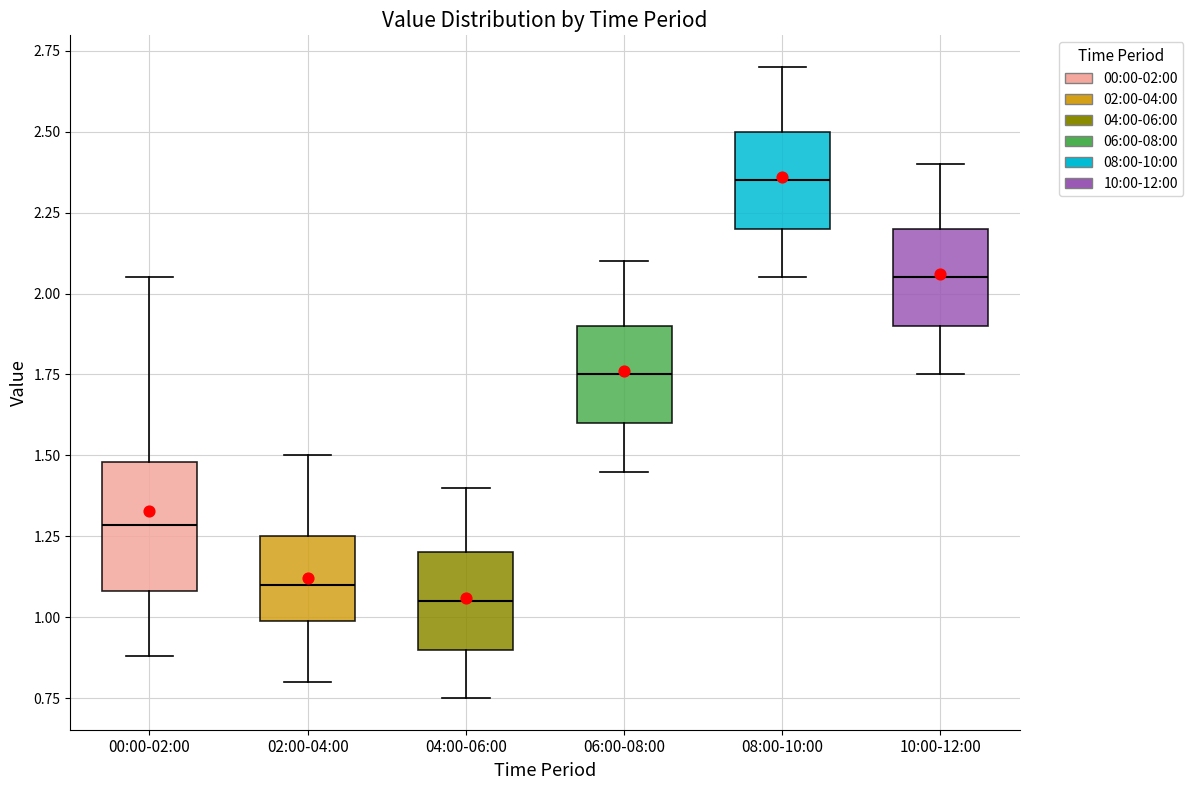

Reading left to right, transcribe this box plot: for each box, give where its median line is, the range the box spans, and where its two whiskers end, as read against the y-axis. The values are not printed on the chart, so give them approximately, as read against the axis.

00:00-02:00: median 1.30, box 1.10 to 1.50, whiskers 0.90 to 2.05
02:00-04:00: median 1.10, box 1.00 to 1.25, whiskers 0.80 to 1.50
04:00-06:00: median 1.05, box 0.90 to 1.20, whiskers 0.75 to 1.40
06:00-08:00: median 1.75, box 1.60 to 1.90, whiskers 1.45 to 2.10
08:00-10:00: median 2.35, box 2.20 to 2.50, whiskers 2.05 to 2.70
10:00-12:00: median 2.05, box 1.90 to 2.20, whiskers 1.75 to 2.40